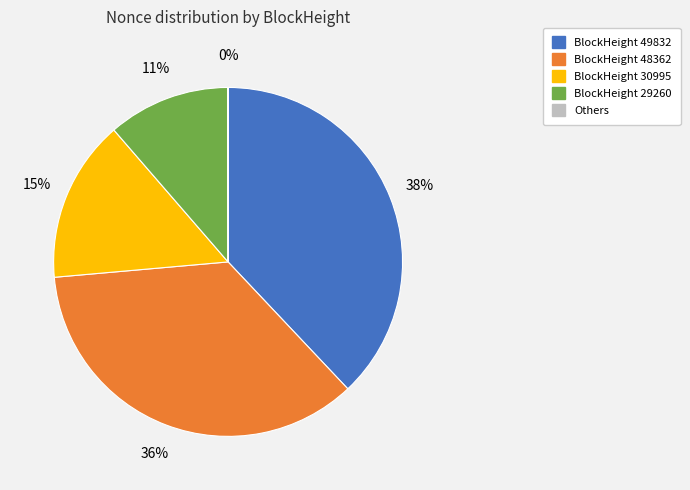

Does any single category account for the majority?

No